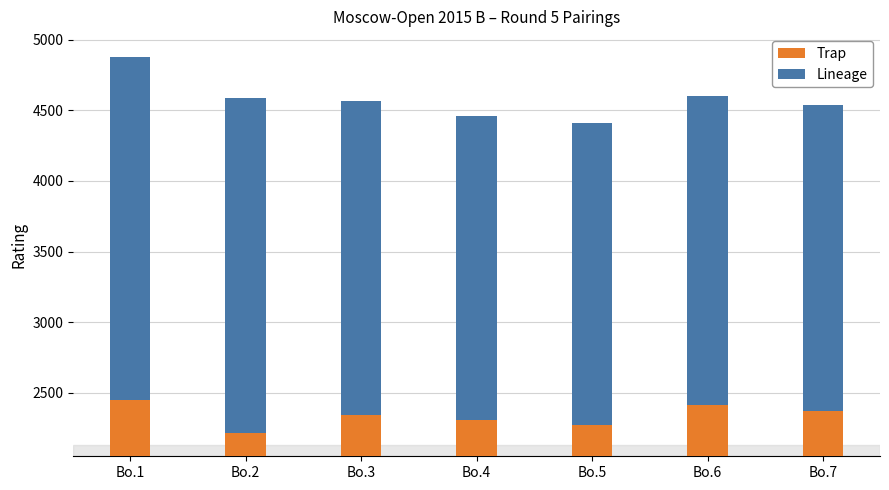

List the labels in order of Lineage value, largest first.

Bo.1, Bo.2, Bo.3, Bo.6, Bo.7, Bo.4, Bo.5